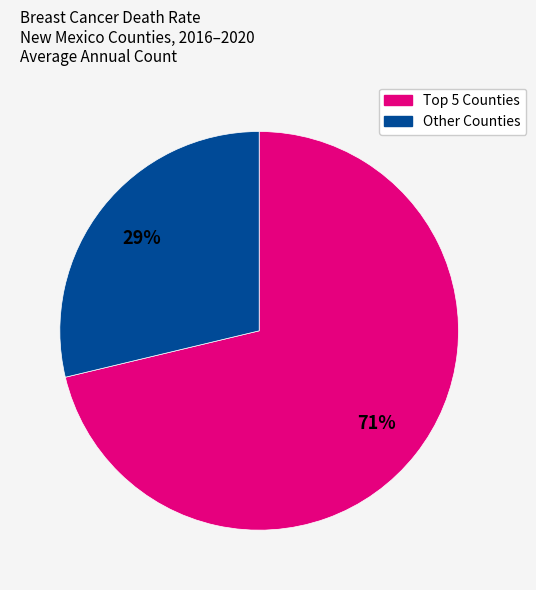

To the nearest percent, what is the average slice percentage?

50%